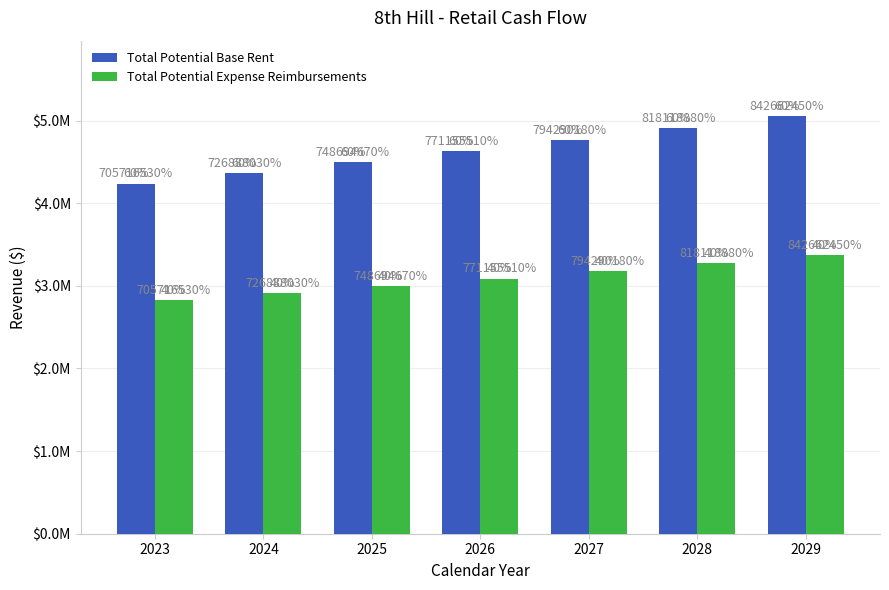

Does the chart contain any negative values?

No